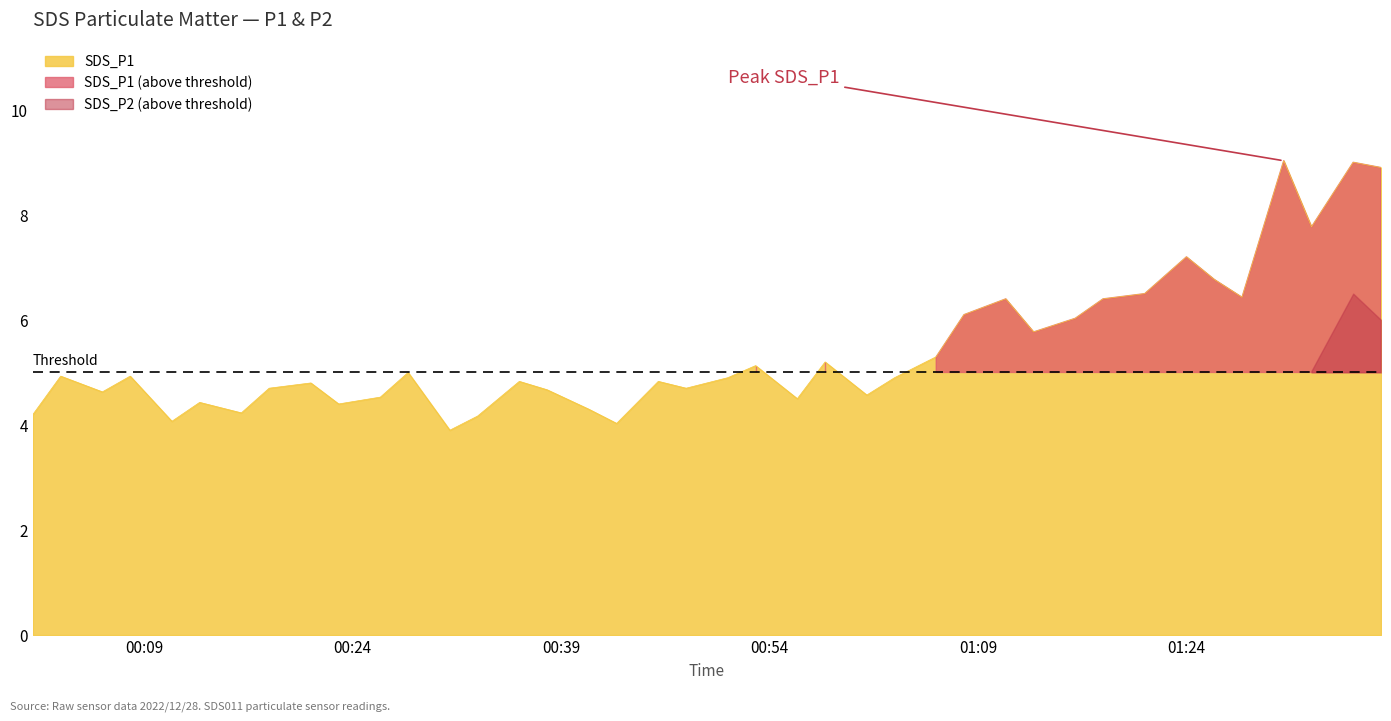

What is the highest value of the SDS_P1 series?

9.0